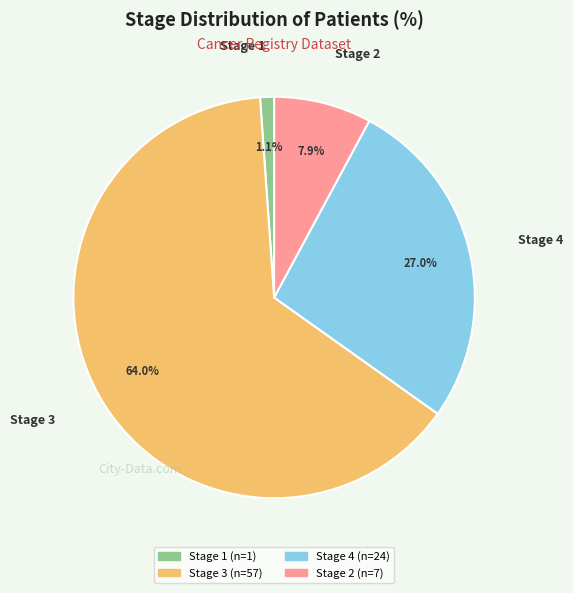

Rank the categories by value from lowest to highest.

Stage 1, Stage 2, Stage 4, Stage 3